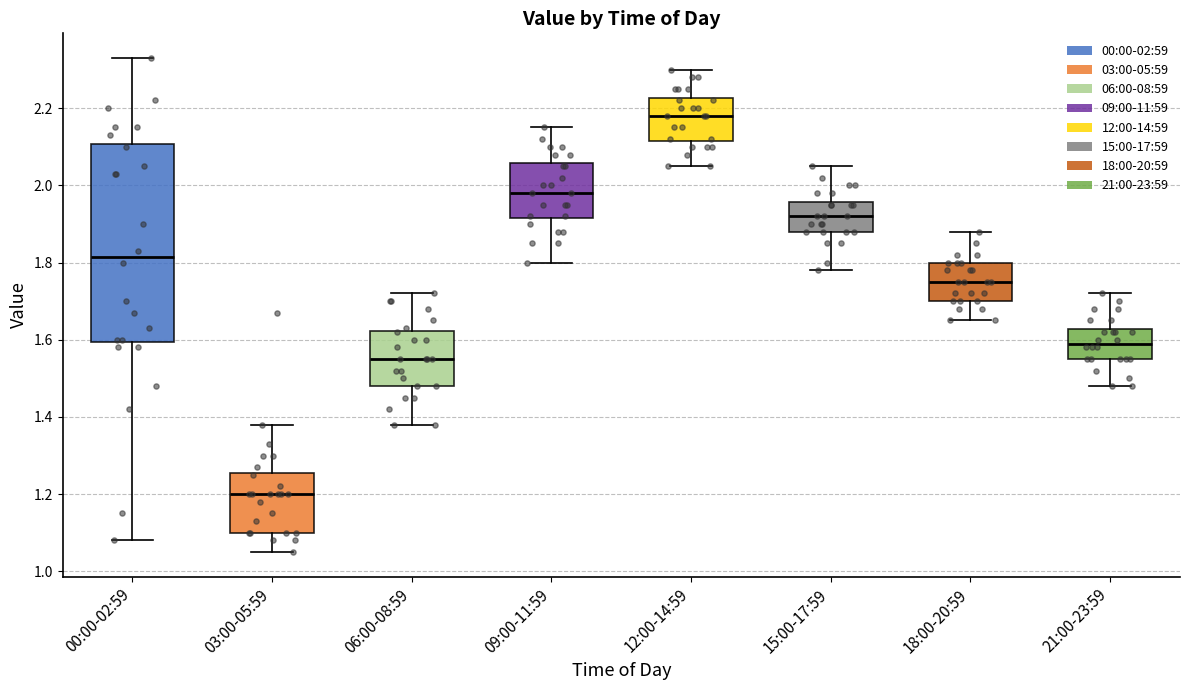

Reading left to right, read every box against the y-axis: the position of its median line, the range the box covers, and the ends of its whiskers. The values are not printed on the chart, so give them approximately, as read against the axis.

00:00-02:59: median 1.82, box 1.60 to 2.10, whiskers 1.08 to 2.34
03:00-05:59: median 1.20, box 1.10 to 1.26, whiskers 1.06 to 1.38
06:00-08:59: median 1.56, box 1.48 to 1.62, whiskers 1.38 to 1.72
09:00-11:59: median 1.98, box 1.92 to 2.06, whiskers 1.80 to 2.16
12:00-14:59: median 2.18, box 2.12 to 2.22, whiskers 2.06 to 2.30
15:00-17:59: median 1.92, box 1.88 to 1.96, whiskers 1.78 to 2.06
18:00-20:59: median 1.76, box 1.70 to 1.80, whiskers 1.66 to 1.88
21:00-23:59: median 1.60, box 1.56 to 1.62, whiskers 1.48 to 1.72